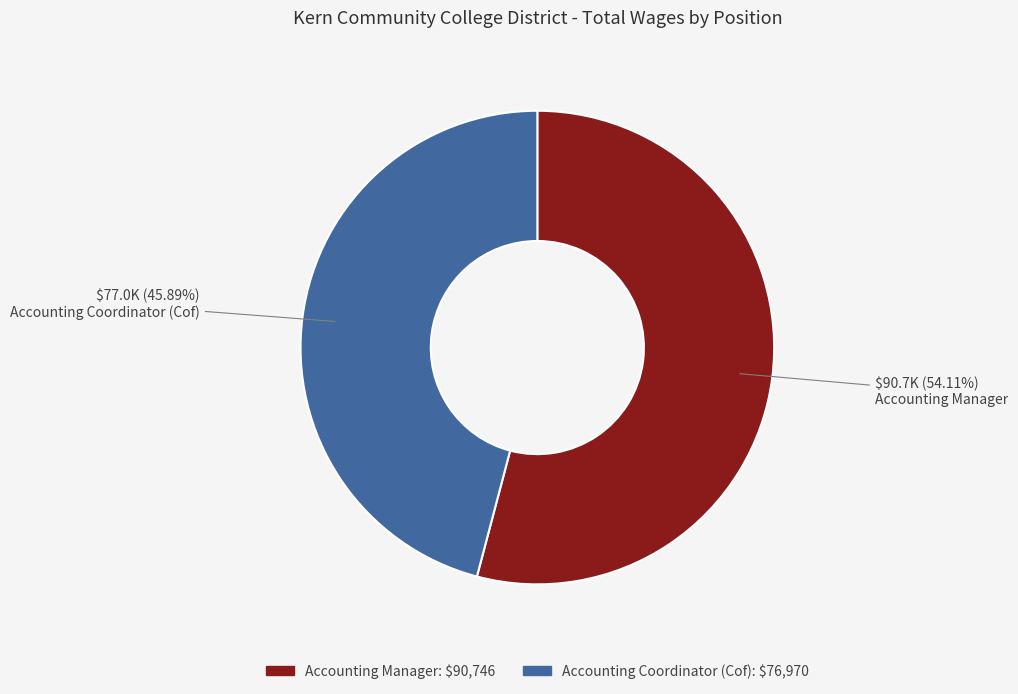

Is it true that Accounting Manager is 54% of the pie?

True